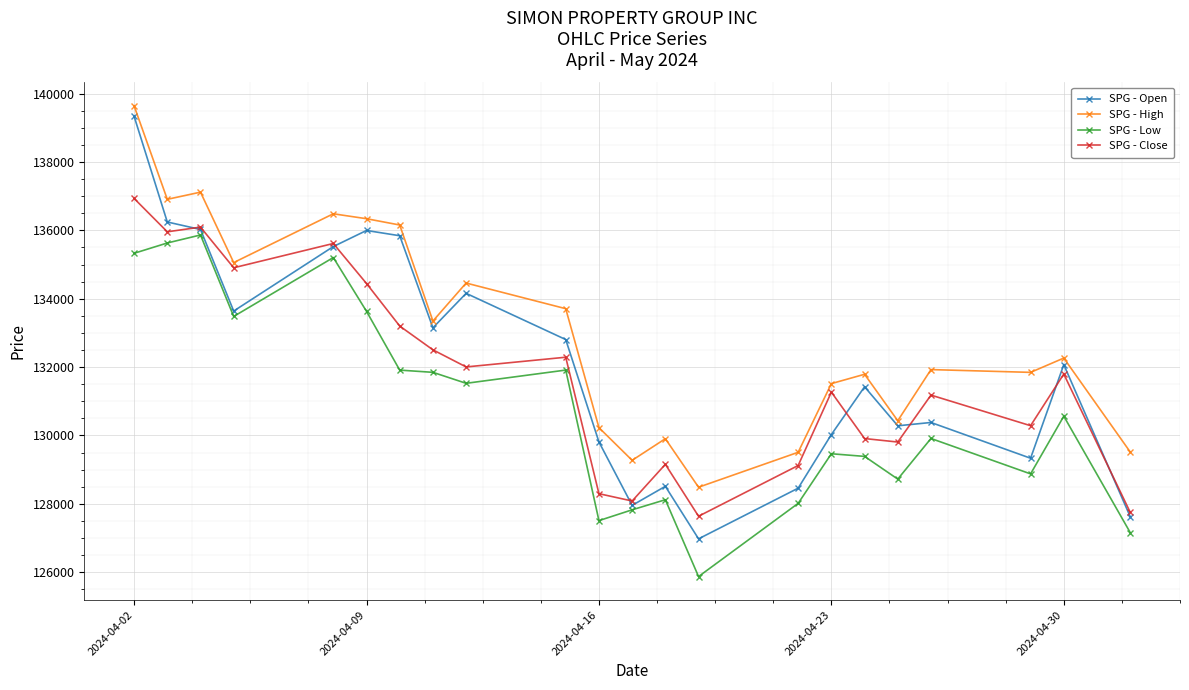

At how many categories does at least one series exceed 139619?

1